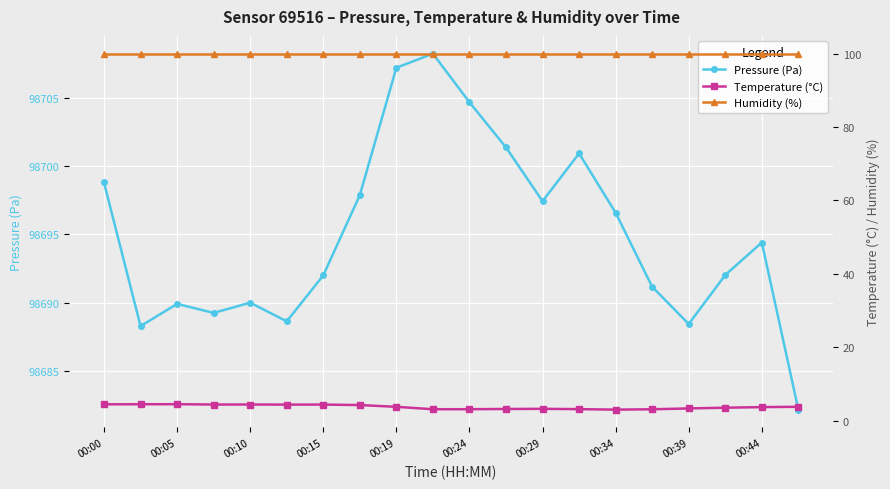

True or false: Temperature (°C) and Humidity (%) intersect in this chart.

False